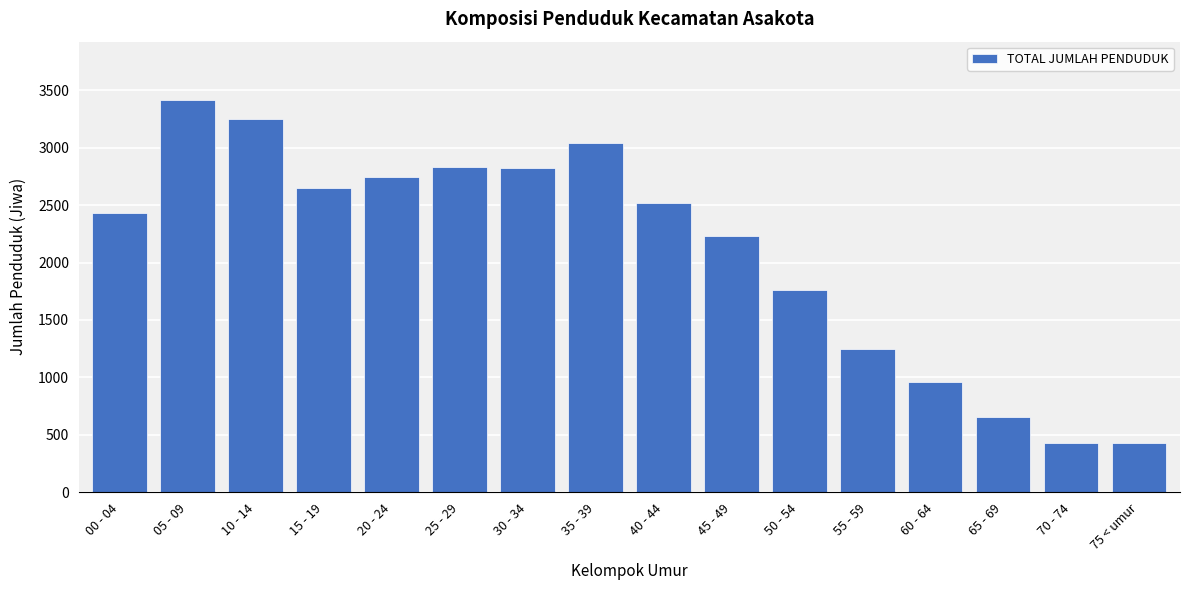

Is it true that the value at 75 < umur is 426?

True